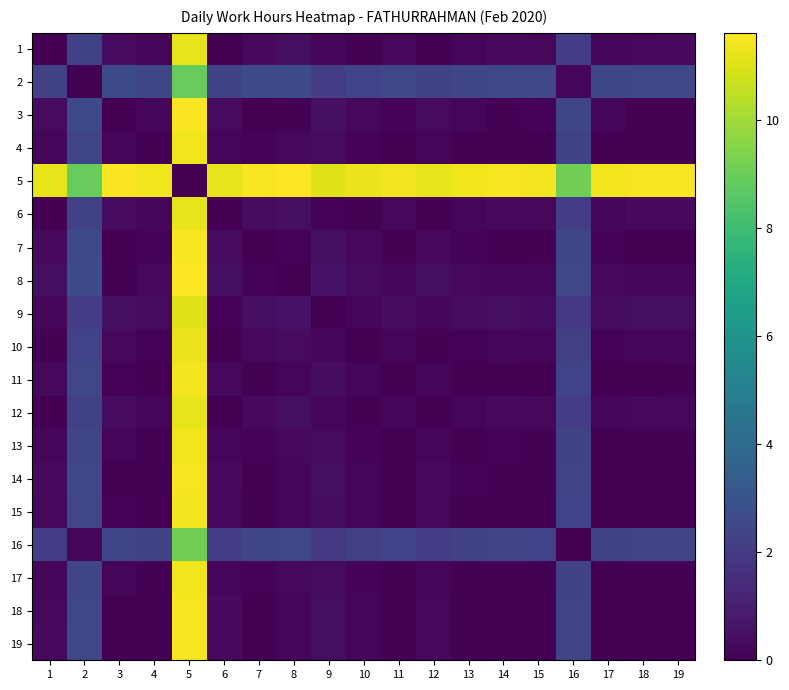

Rank the series by their maximum value, from highest to lowest.

5, 8, 3, 7, 14, 19, 18, 15, 11, 4, 17, 13, 10, 12, 1, 6, 9, 16, 2